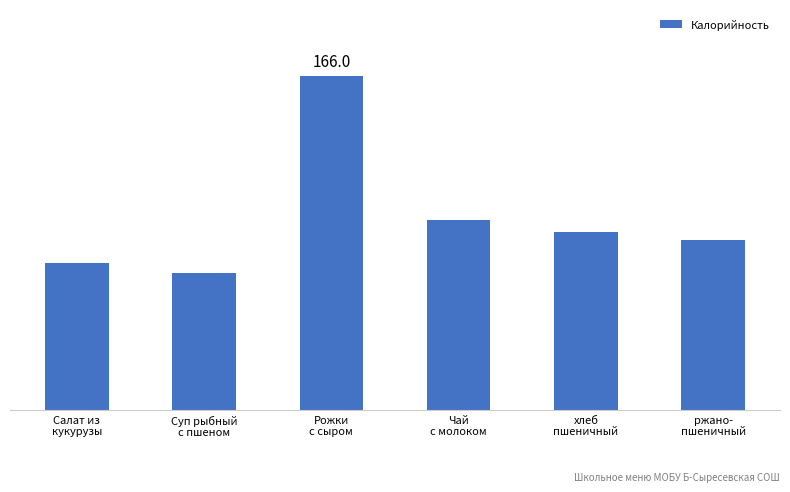

Are the bars horizontal?

No